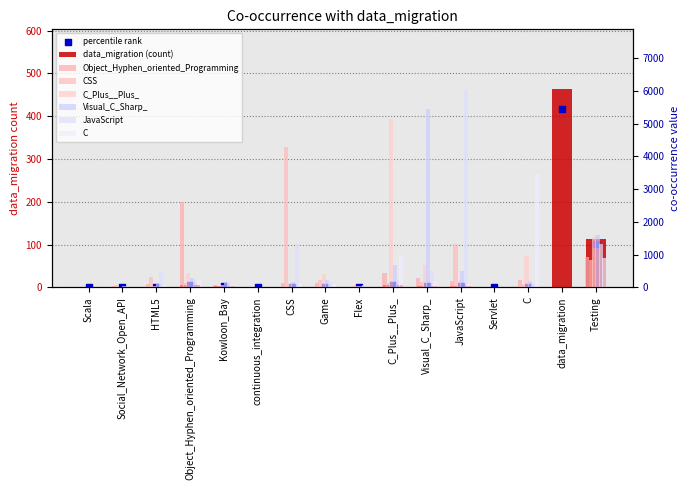

At which category is the sum across all series the highest?

JavaScript